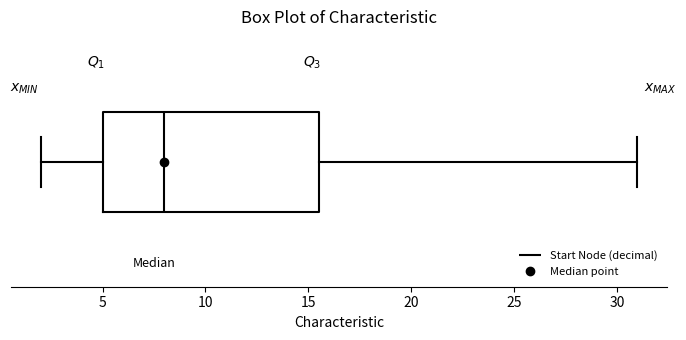

Where does the median line of the box sit on the x-axis? The values are not printed on the chart, so give them approximately, as read against the axis.

8.0